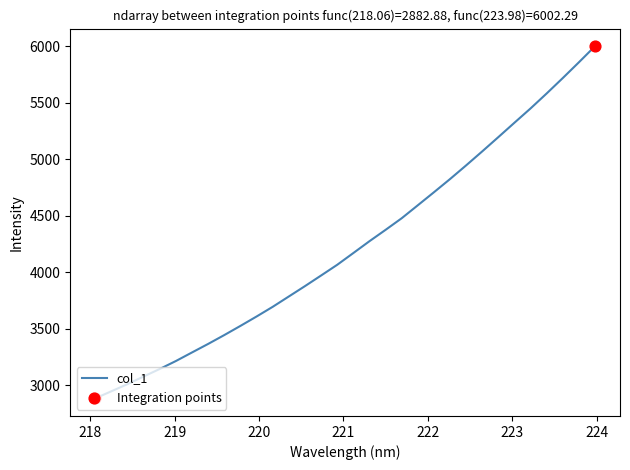

What is the minimum value shown in the chart?

2882.9